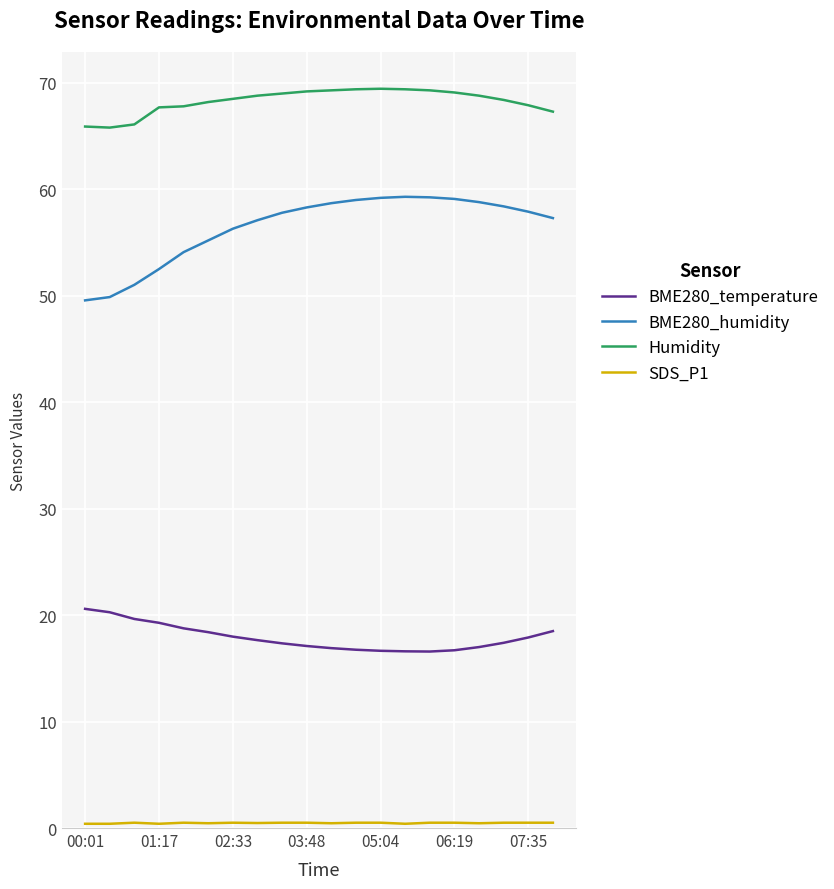

Which series has the widest spread of values?

BME280_humidity